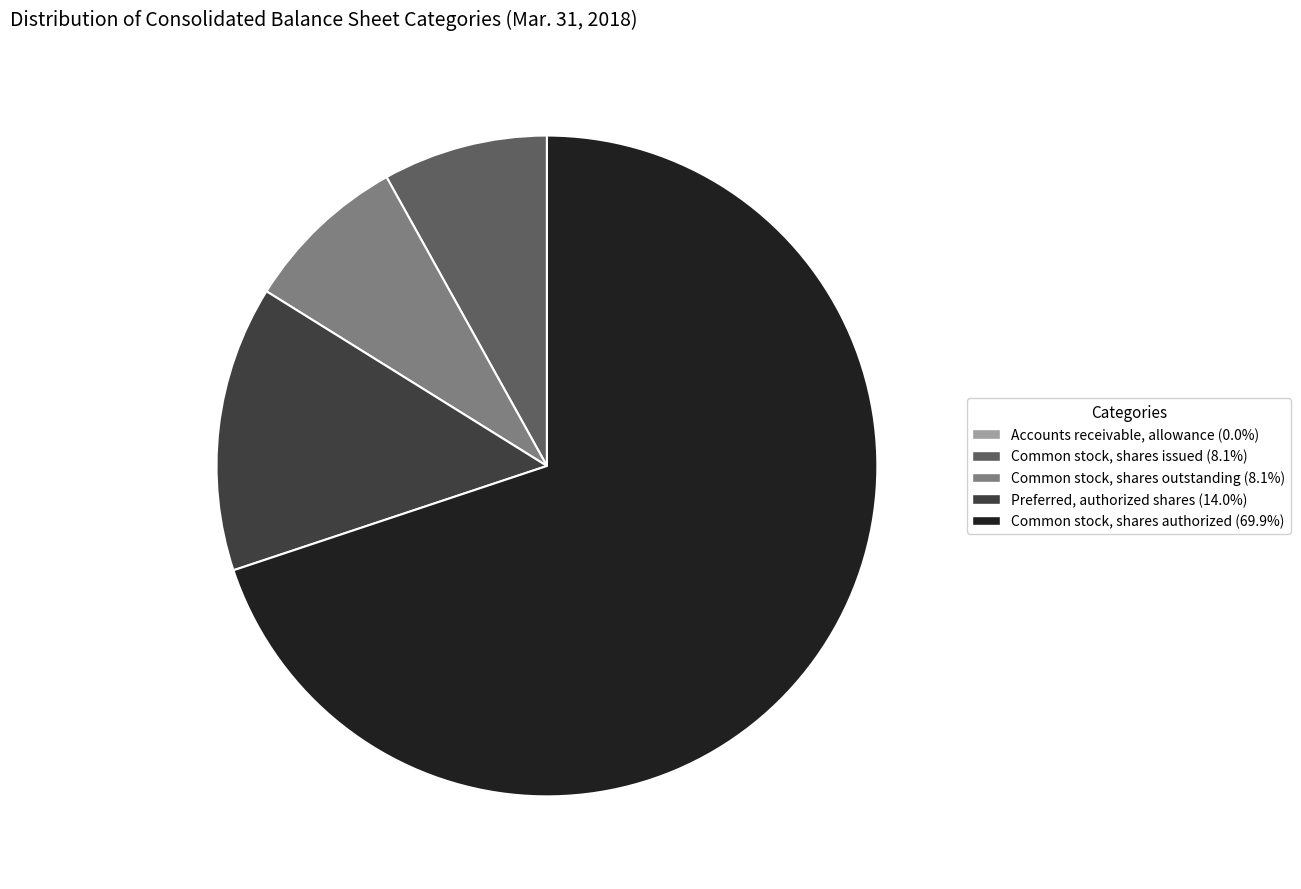

Which category accounts for the majority?

Common stock, shares authorized